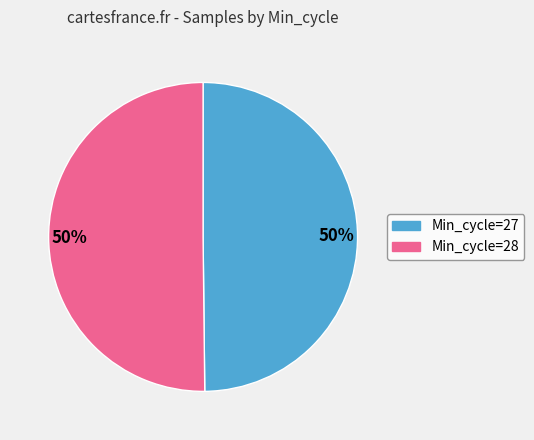

To the nearest percent, what is the average slice percentage?

50%